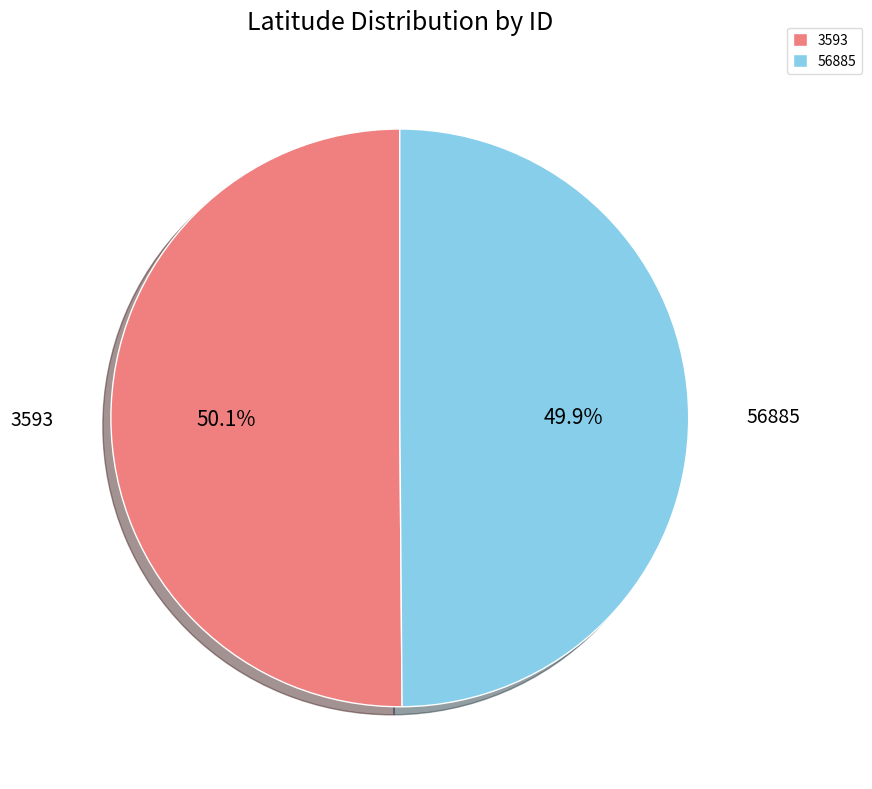

Is the sum of 56885 and 3593 greater than half?

Yes